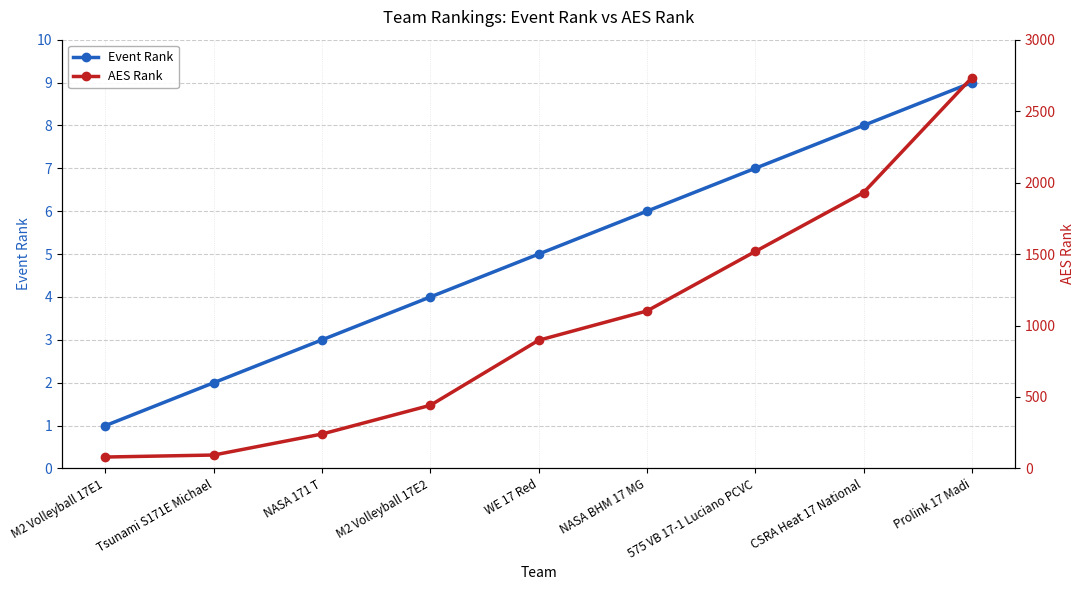

What is the sum of the Event Rank values at M2 Volleyball 17E2 and Prolink 17 Madi?

13